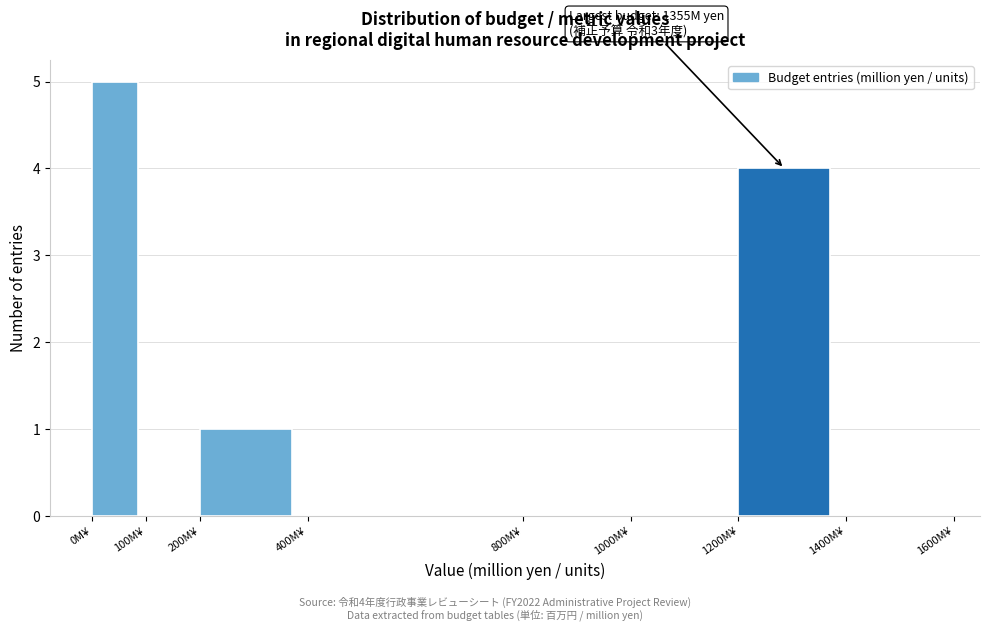

Over which range of the x-axis is the bar tallest?

0 to 100